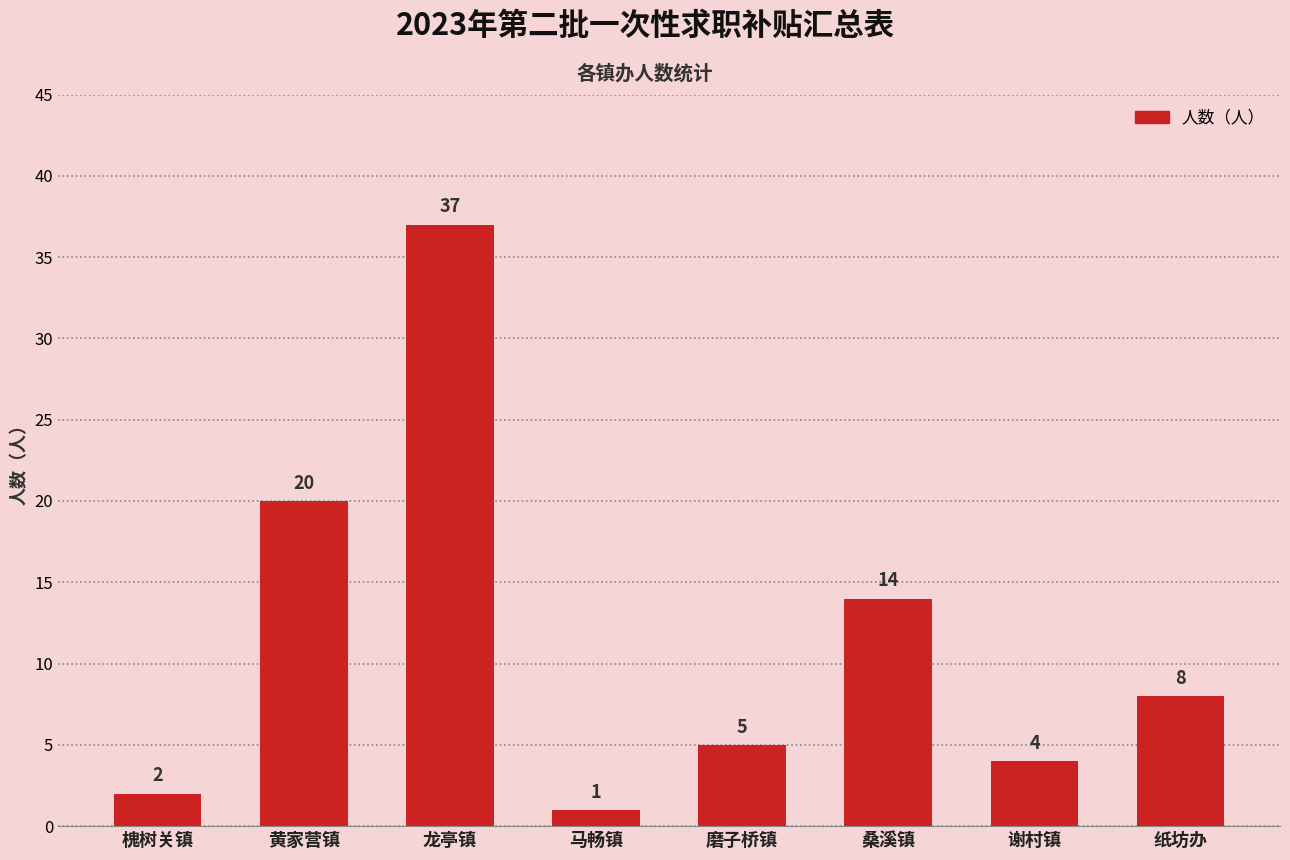

Reading right to left, transcribe all the data shown in this chart.

8	4	14	5	1	37	20	2